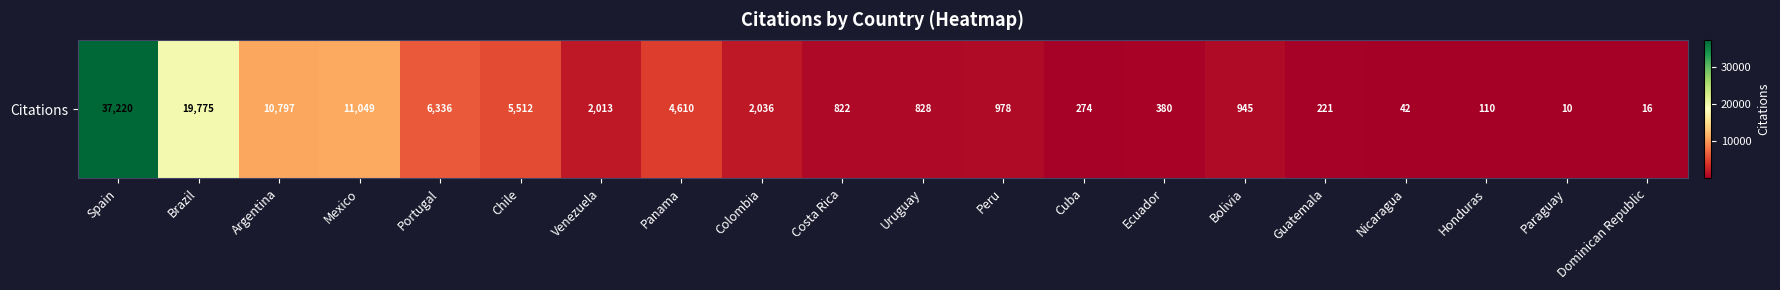

List the labels in order of value, smallest first.

Paraguay, Dominican Republic, Nicaragua, Honduras, Guatemala, Cuba, Ecuador, Costa Rica, Uruguay, Bolivia, Peru, Venezuela, Colombia, Panama, Chile, Portugal, Argentina, Mexico, Brazil, Spain